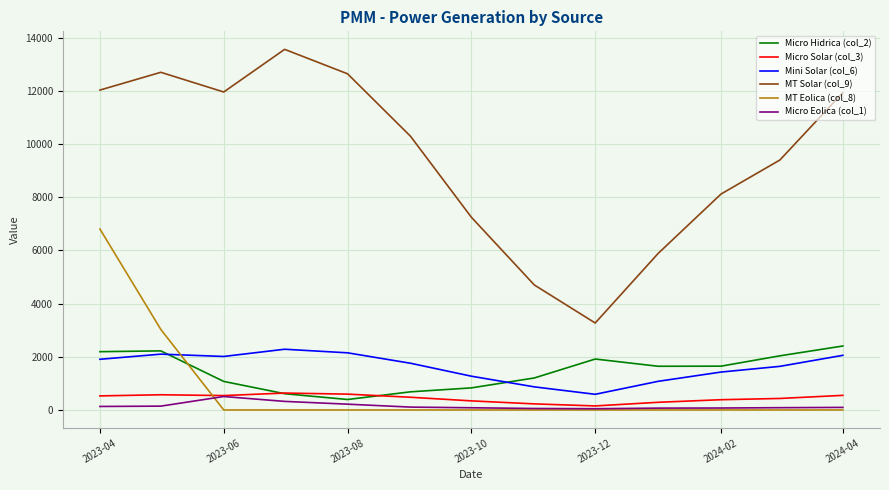

Which series has the largest total across all categories?

MT Solar (col_9)